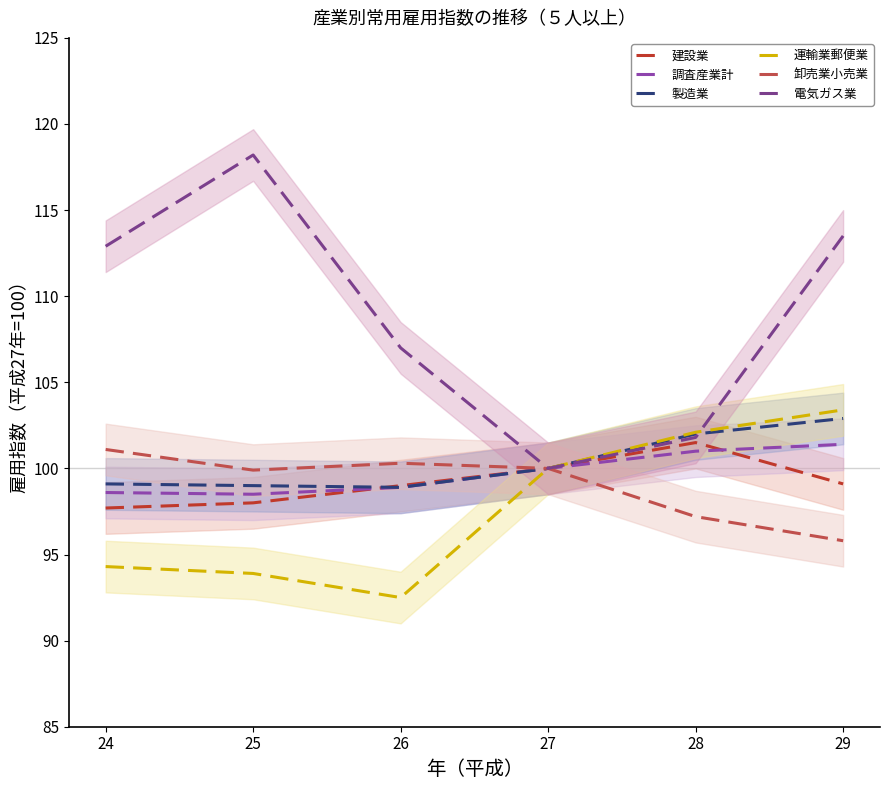

Which series has the widest spread of values?

電気ガス業